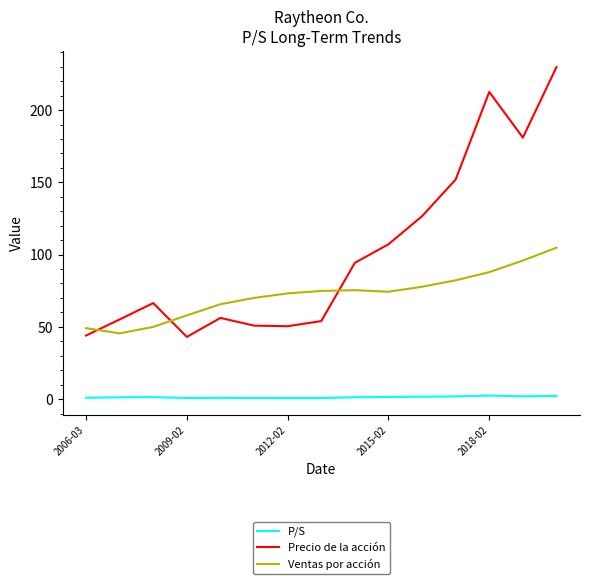

In Precio de la acción, how many points are lower than both neighbors (excluding endpoints)?

3